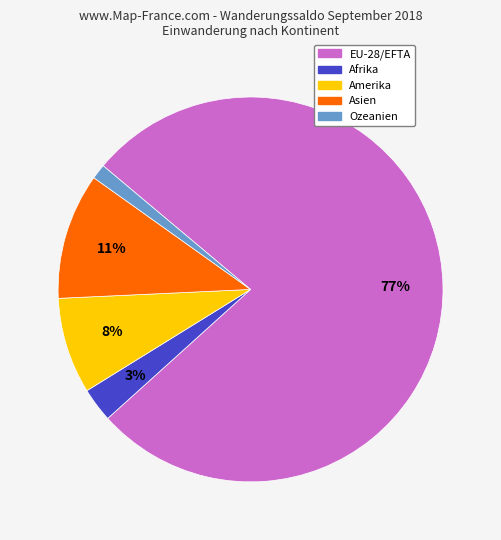

To the nearest percent, what is the difference between the Amerika and Ozeanien slice percentages?

7%